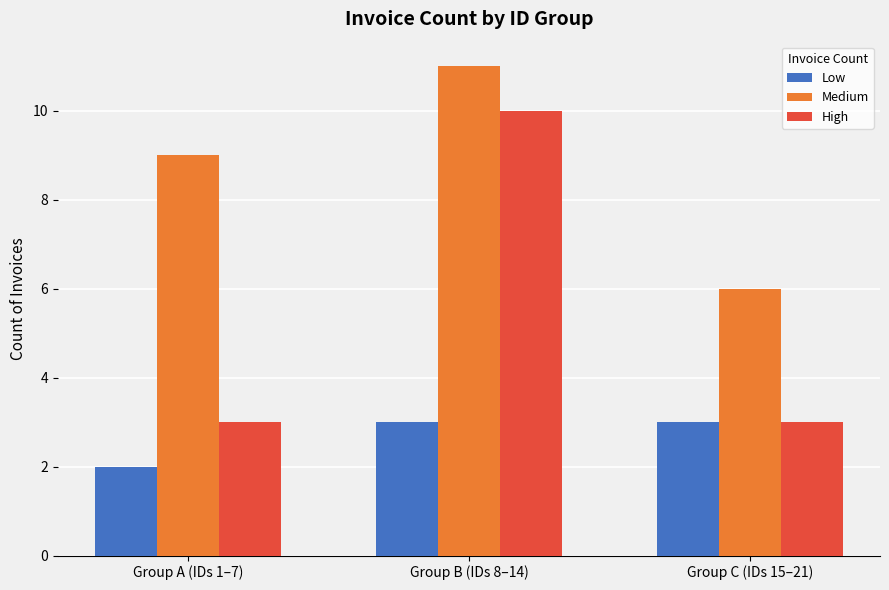

What is the difference between the maximum and minimum values in the High series?

7